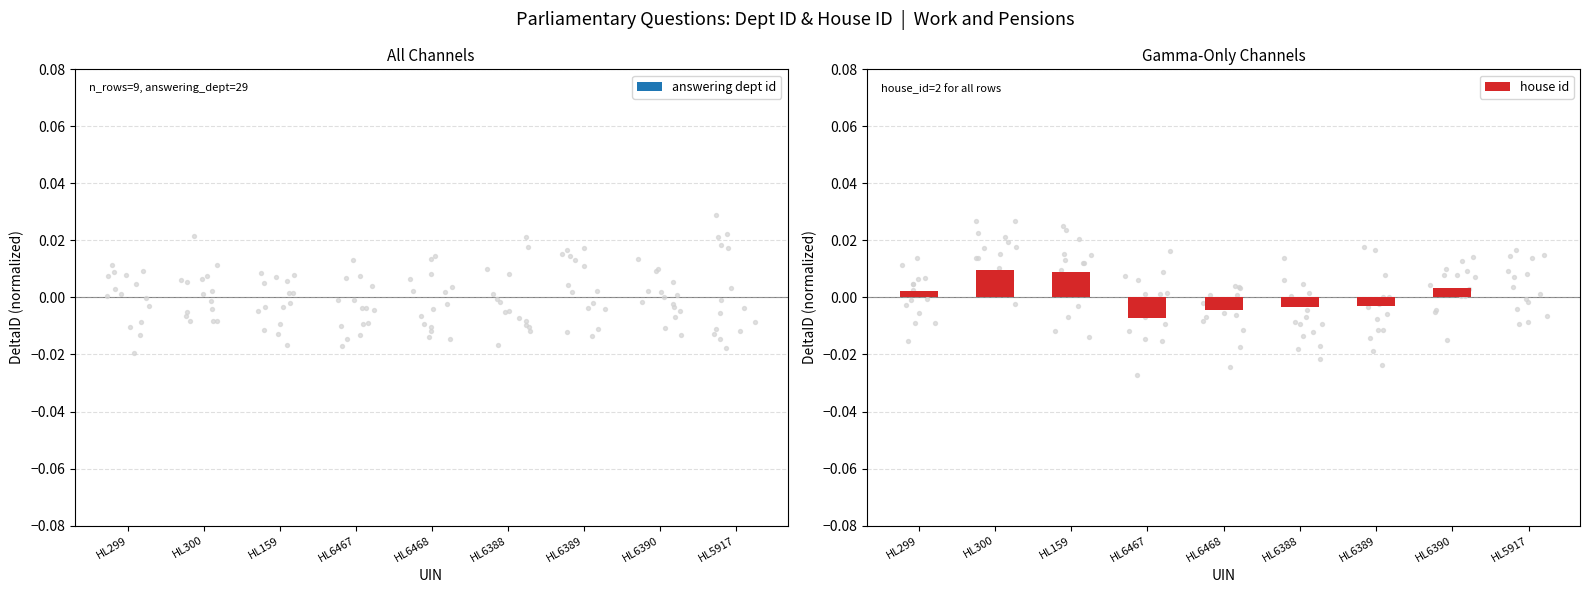

Which series contains the lowest Y value?

house id